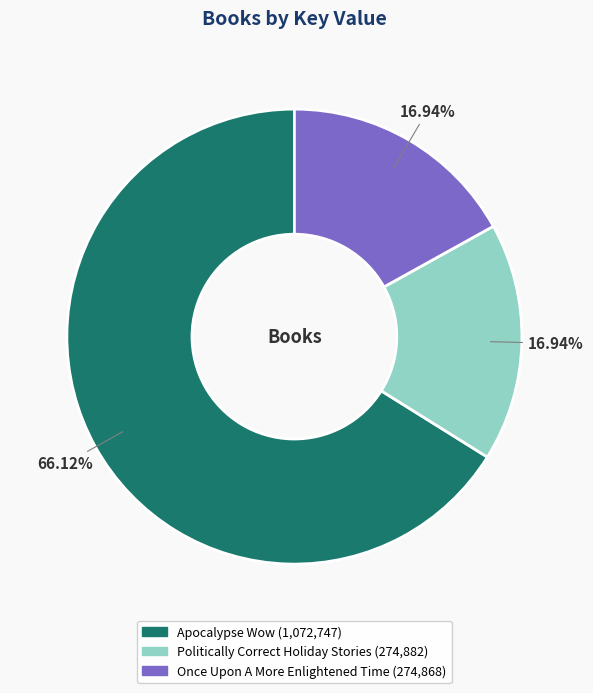

Is it true that Apocalypse Wow is 60% of the pie?

False